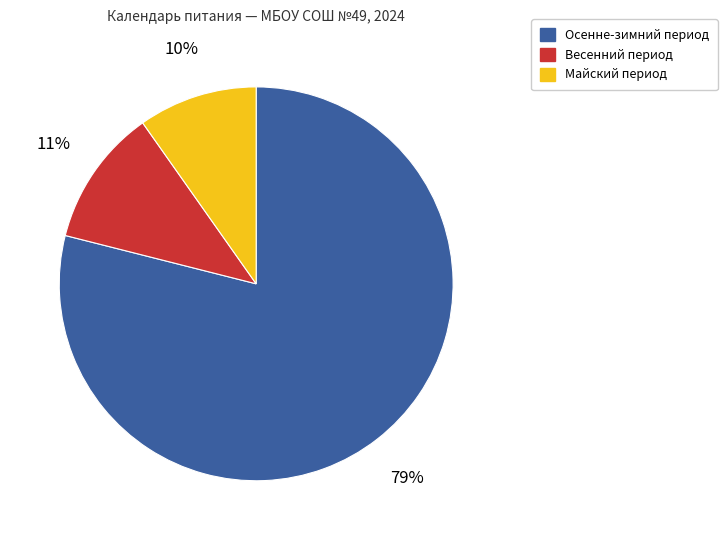

To the nearest percent, what is the difference between the largest and smallest slice percentages?

69%